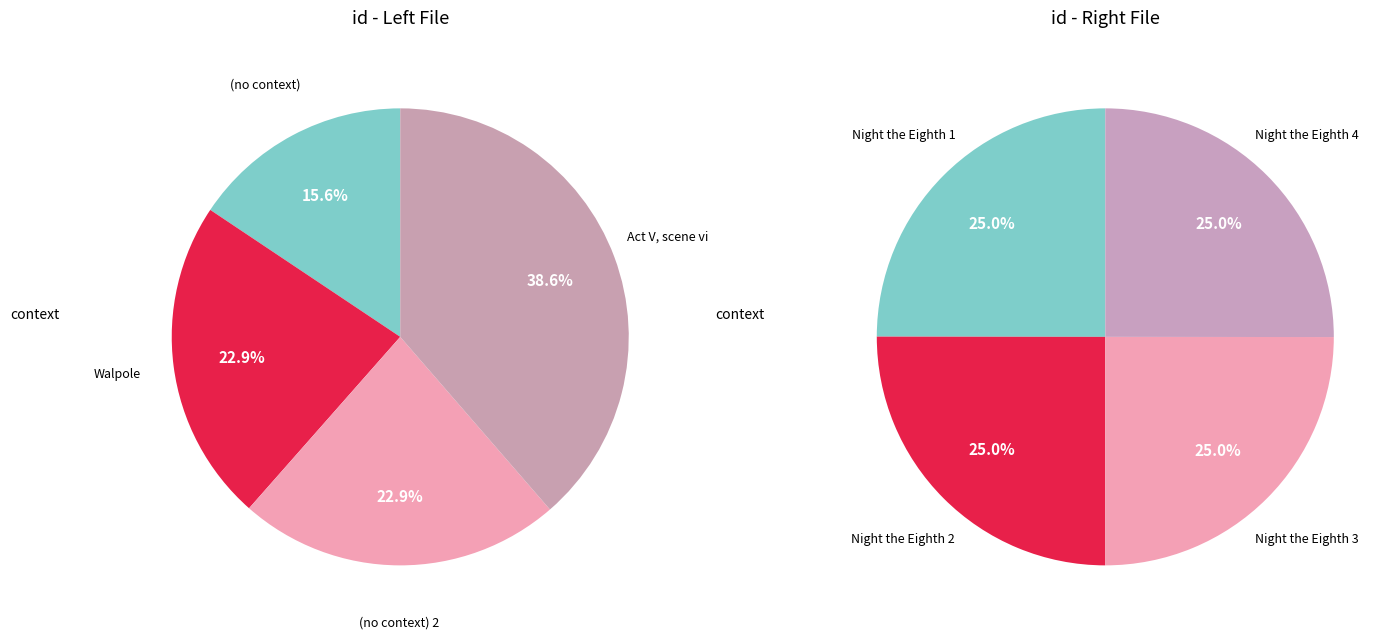

True or false: 1 accounts for 23% of the total.

True